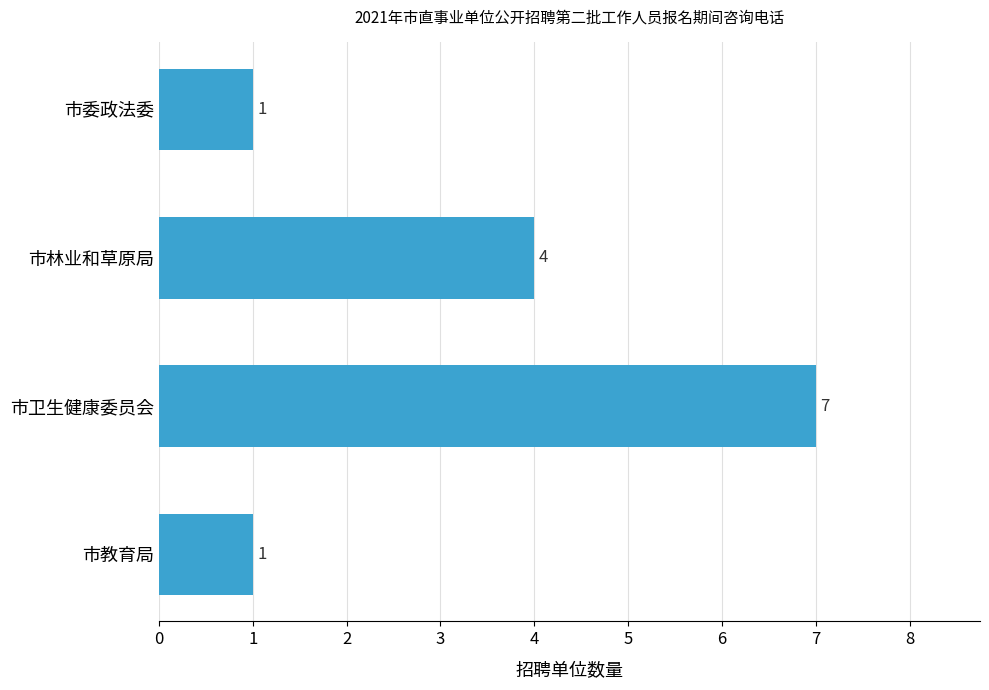

What is the sum of all values?

13